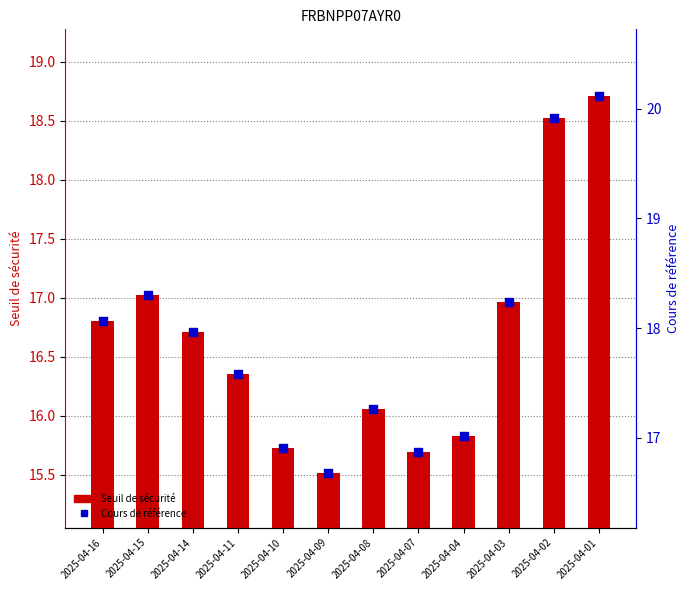

Which series reaches the maximum Y coordinate?

Cours de référence